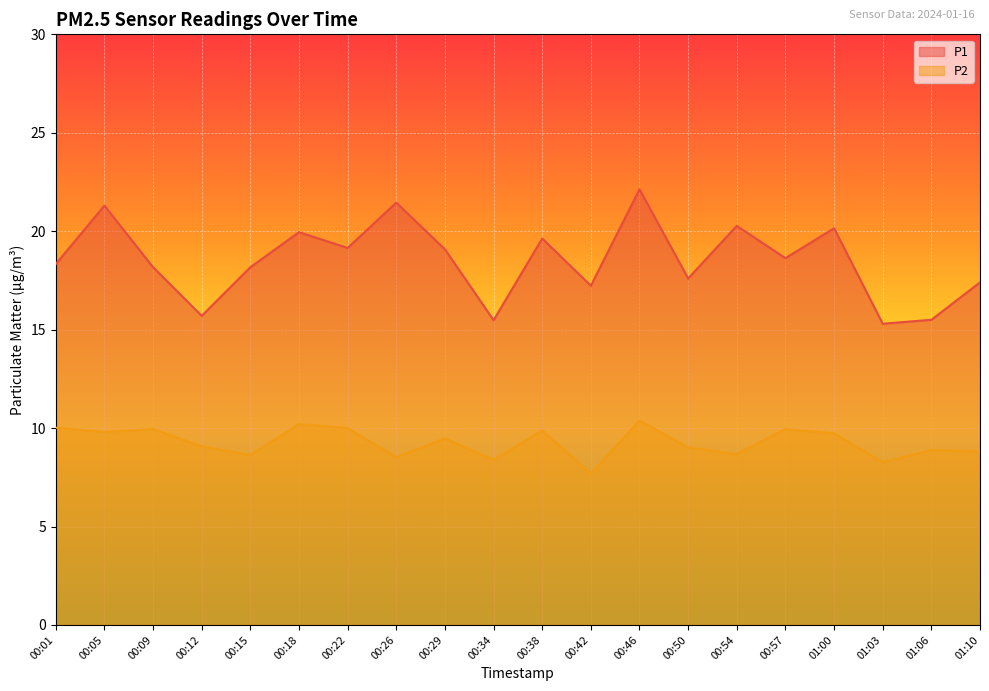

Is it true that P2 equals 3.0 at 00:46?

False